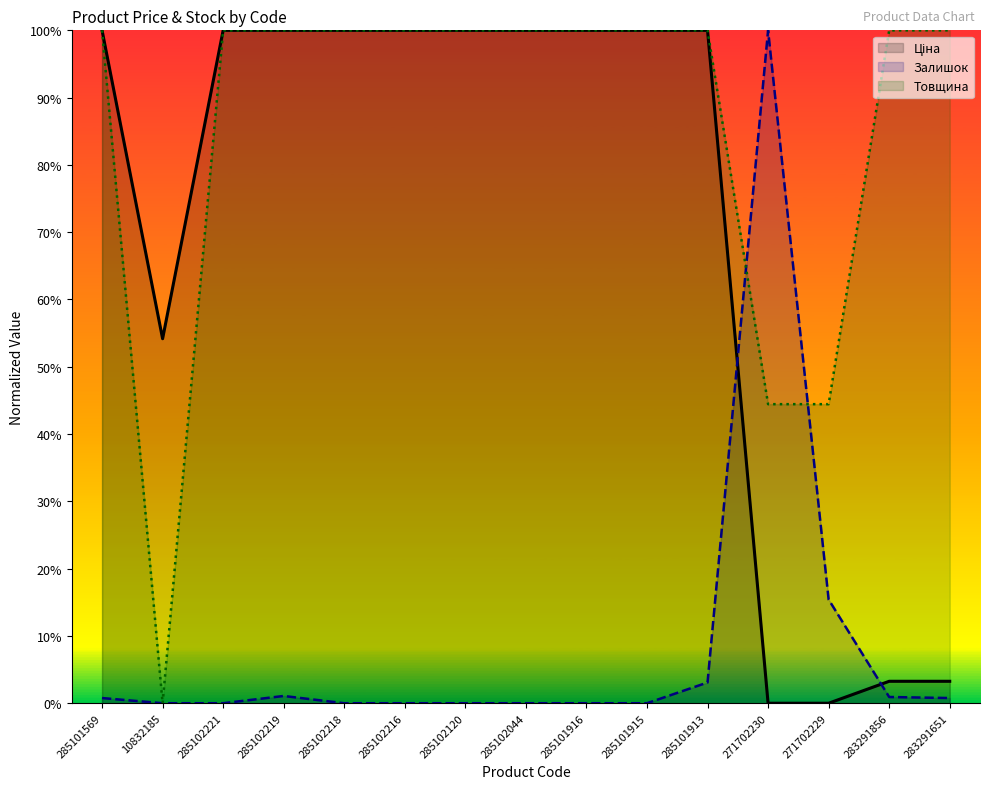

At which label does Залишок reach its peak?

271702230